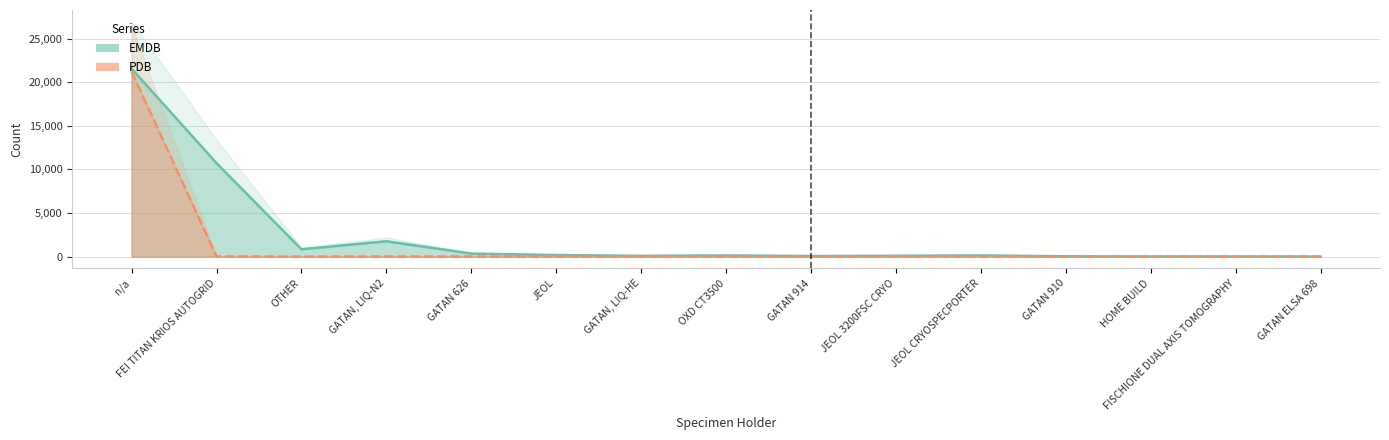

Reading left to right, transcribe all the data shown in this chart.

EMDB: 21546	10716	837	1759	346	181	84	135	62	95	134	32	11	10	4
PDB: 21218	19	0	14	14	1	3	3	0	0	0	0	0	0	0